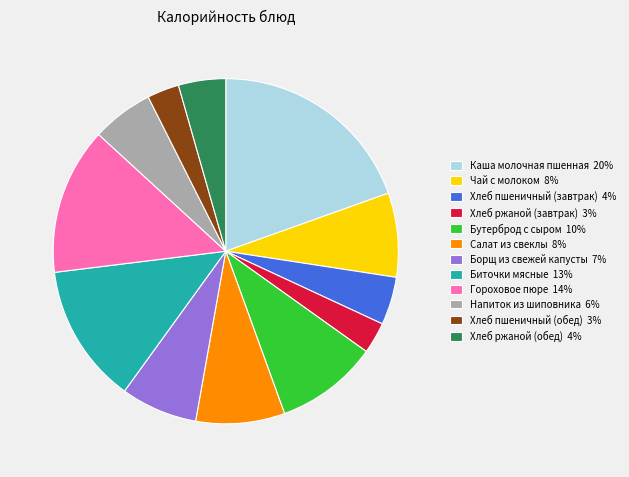

How many segments does this pie chart have?

12